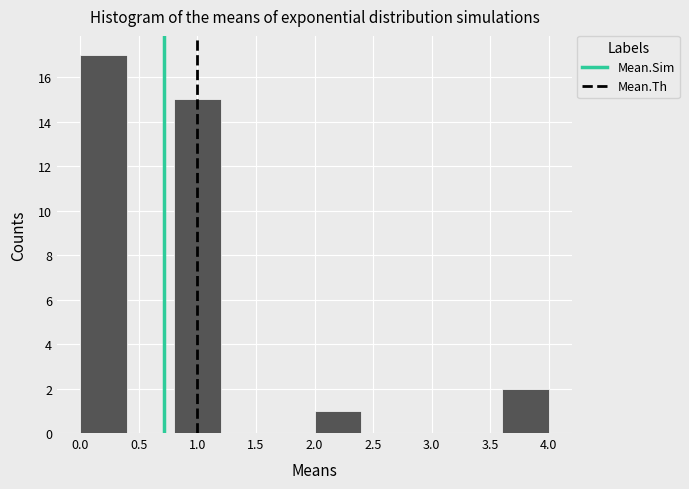

Over which range of the x-axis is the bar tallest?

0.0 to 0.4